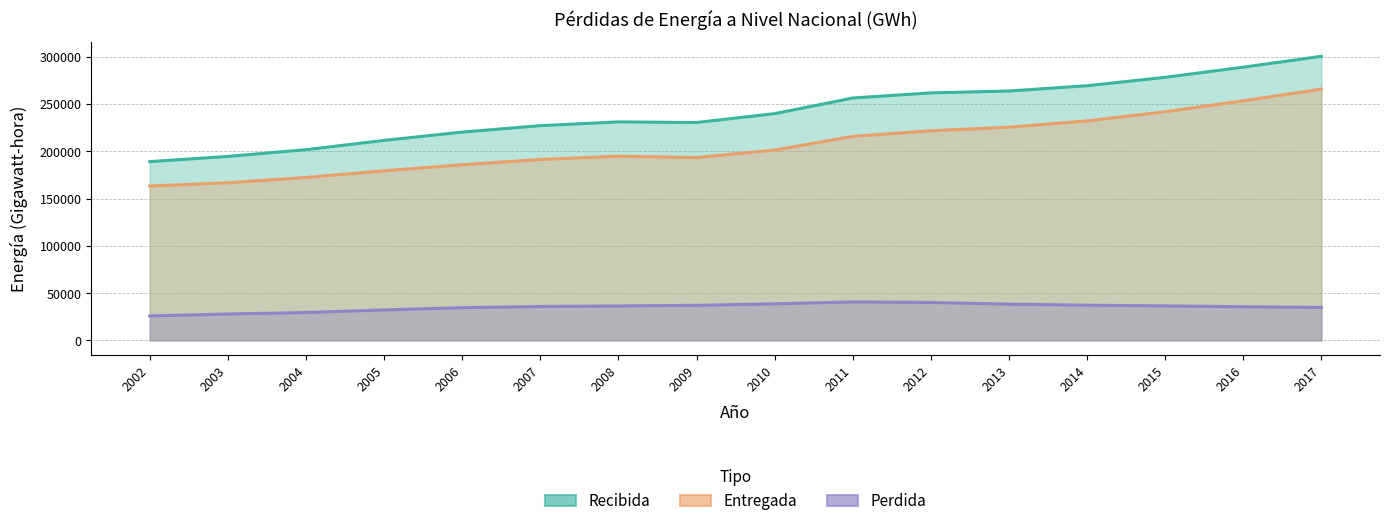

Rank the categories by Entregada value from highest to lowest.

2017, 2016, 2015, 2014, 2013, 2012, 2011, 2010, 2008, 2009, 2007, 2006, 2005, 2004, 2003, 2002